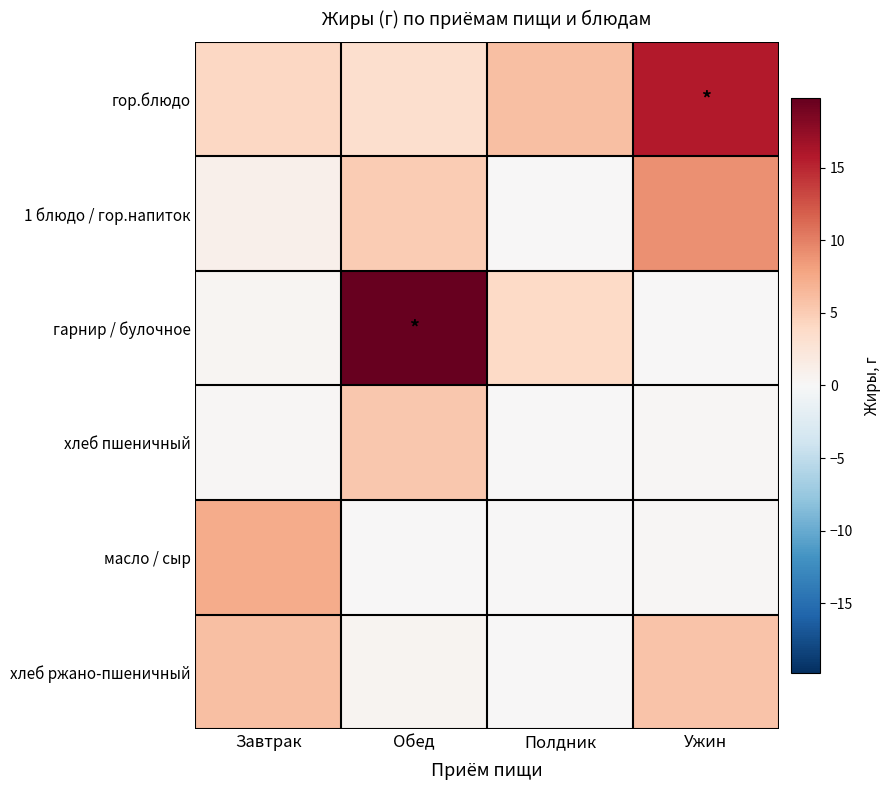

At Полдник, list the series in order from smallest to largest.

хлеб пшеничный, масло / сыр, хлеб ржано-пшеничный, 1 блюдо / гор.напиток, гарнир / булочное, гор.блюдо